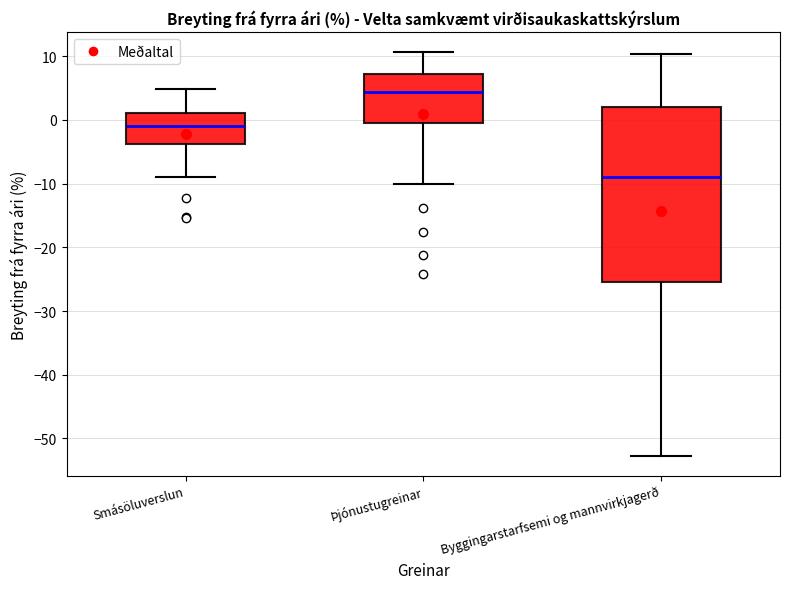

Where does the median line of the box for Þjónustugreinar sit on the y-axis? The values are not printed on the chart, so give them approximately, as read against the axis.

4